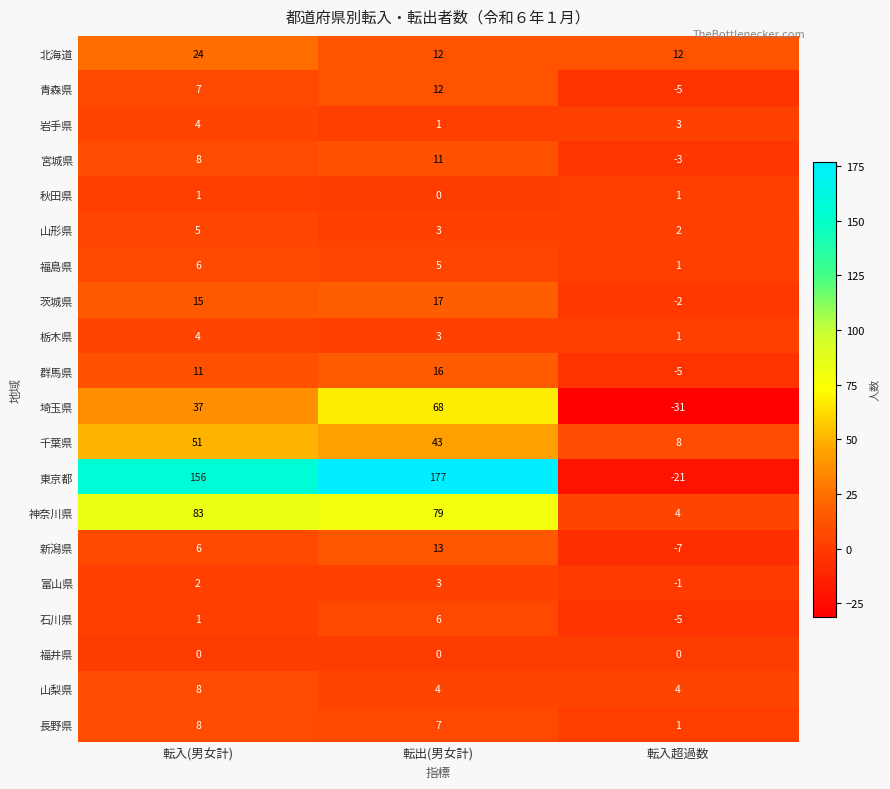

At which label is 茨城県 closest to 7?

転入(男女計)